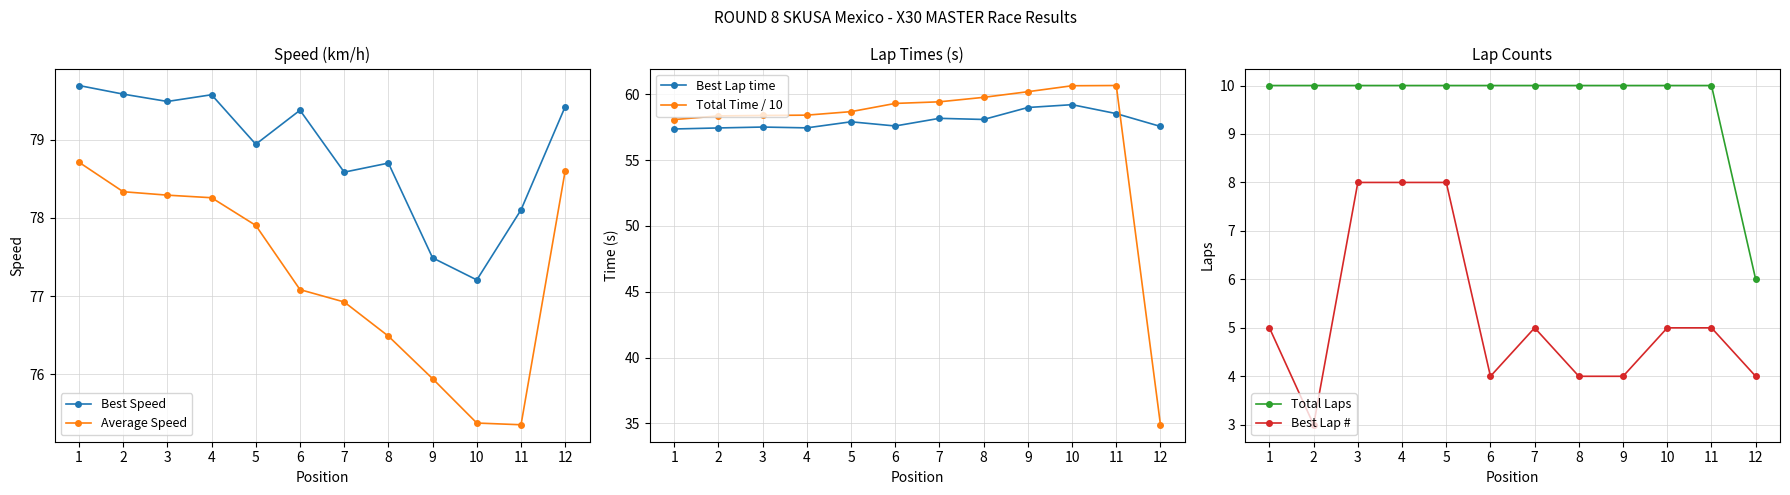

True or false: Average Speed has a value of 135.6 at 4.

False